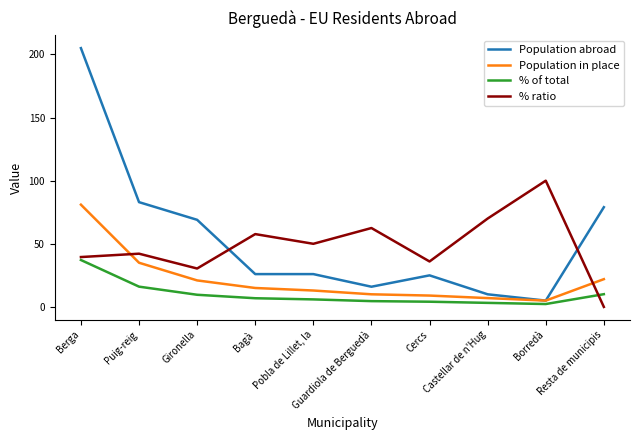

What is the highest value of the % ratio series?

100.0